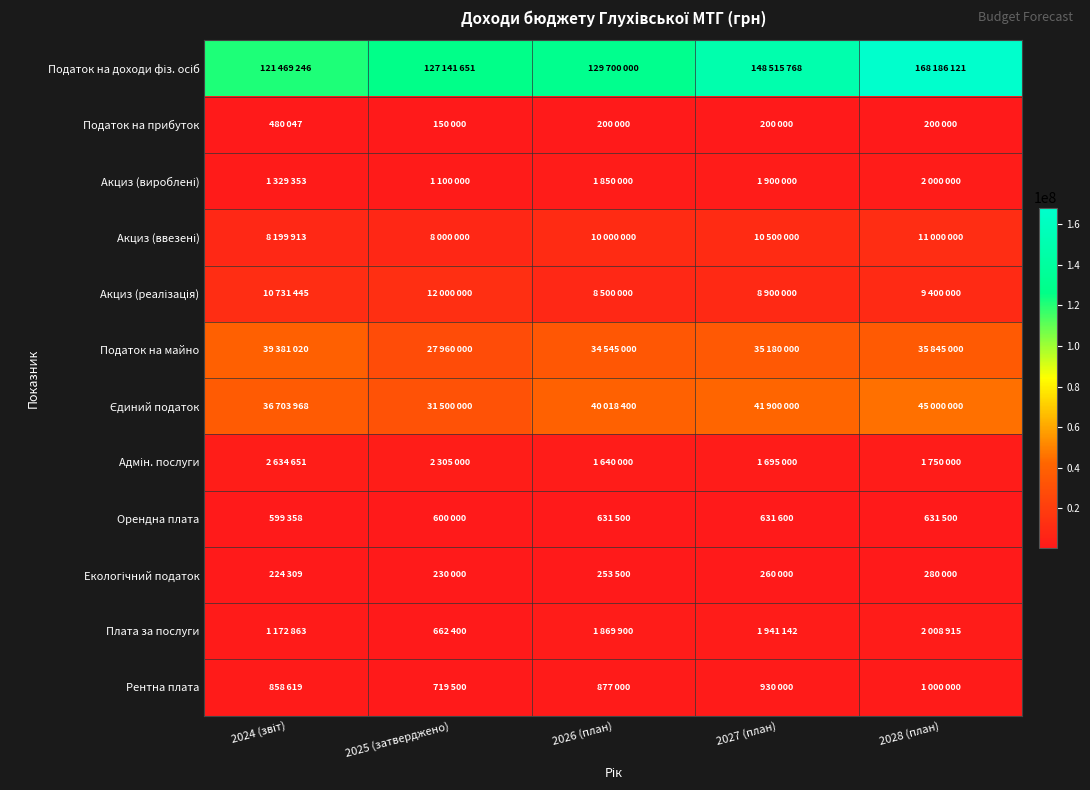

Which has a higher value, 2026 (план) or 2027 (план)?

2027 (план)